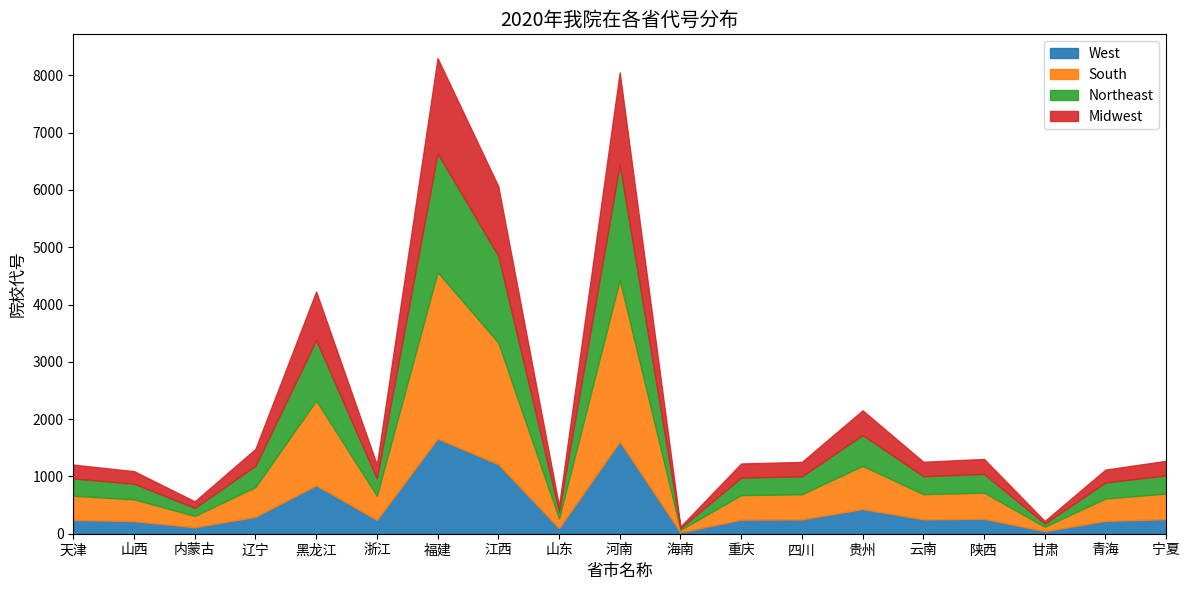

Reading left to right, list all the values displayed in this chart.

天津=1206	山西=1092	内蒙古=565	辽宁=1481	黑龙江=4227	浙江=1205	福建=8302	江西=6066	山东=484	河南=8053	海南=124	重庆=1226	四川=1253	贵州=2154	云南=1256	陕西=1305	甘肃=222	青海=1119	宁夏=1273